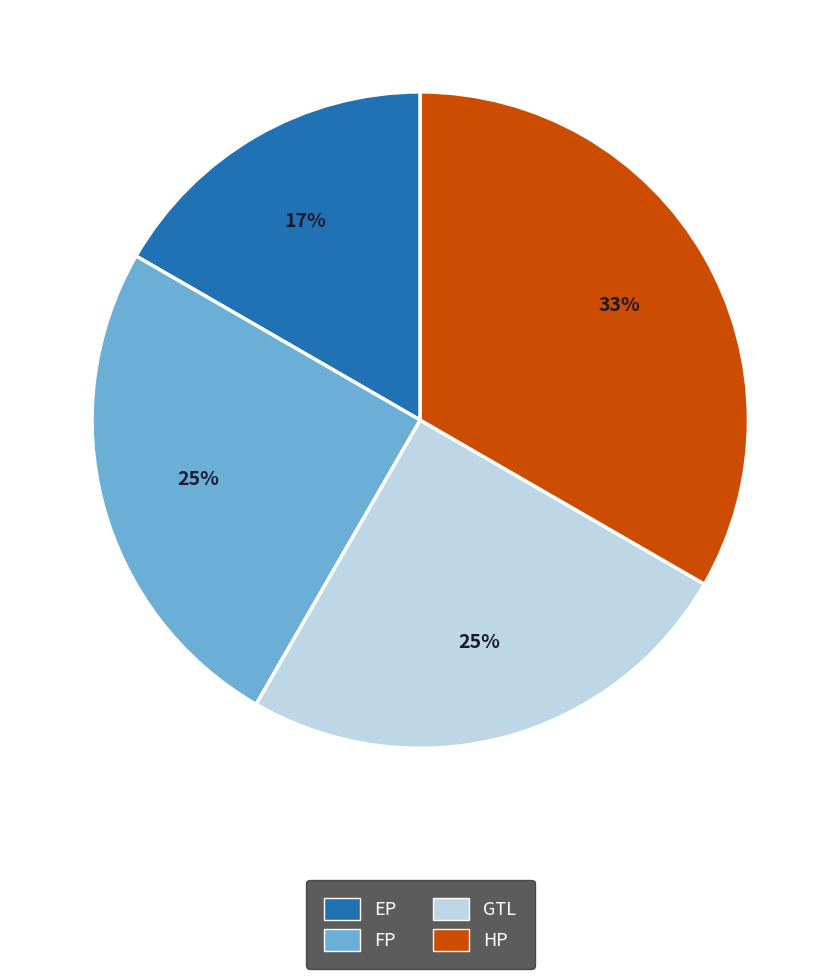

True or false: EP accounts for 17% of the total.

True